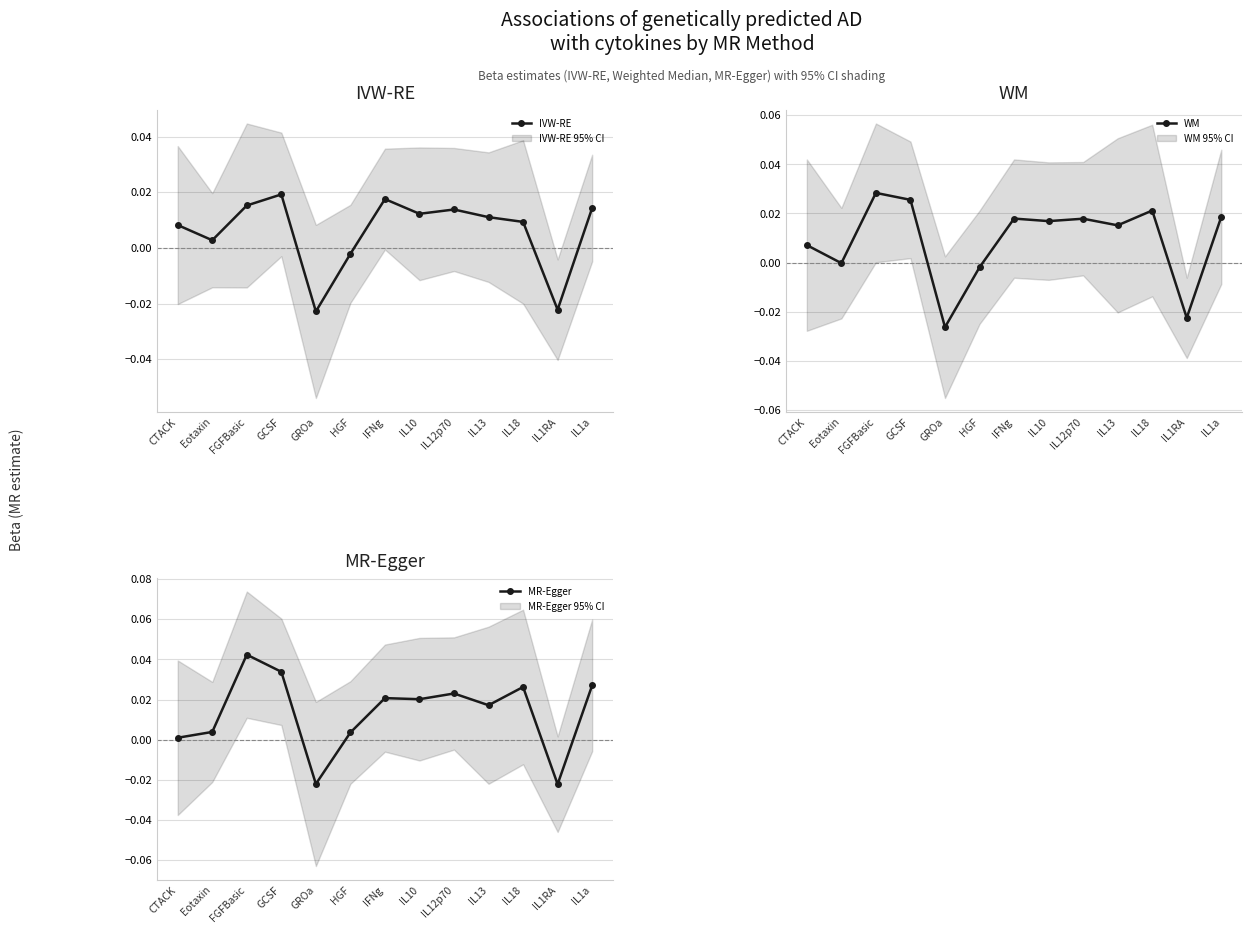

Count the number of data series in this chart.

3